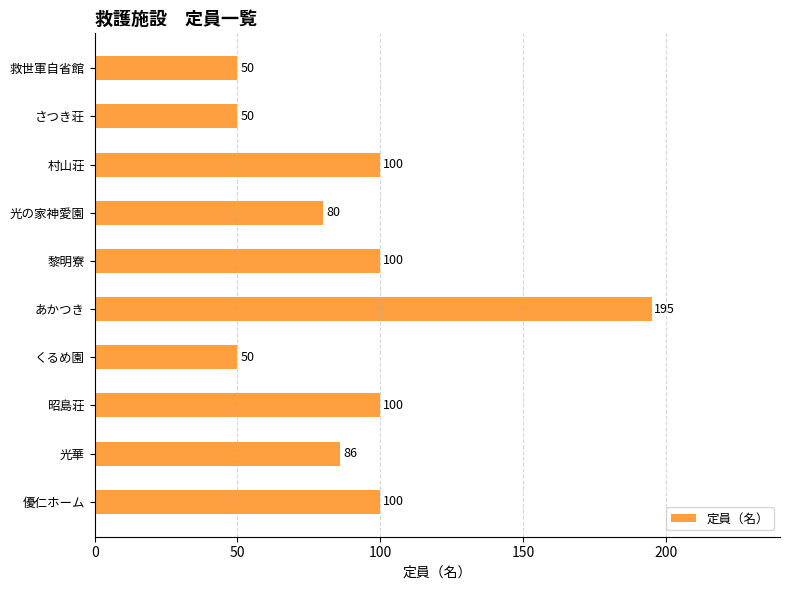

Read the value at あかつき.

195